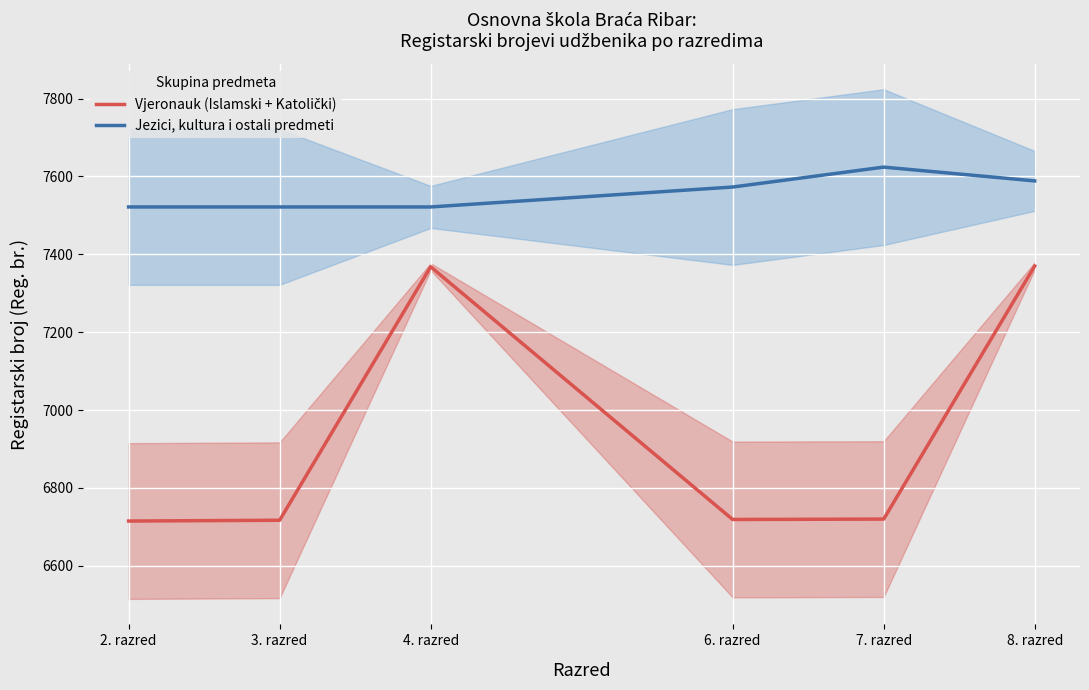

Reading right to left, list all the values displayed in this chart.

Vjeronauk (Islamski + Katolički): 8. razred=7370.0	7. razred=6720.0	6. razred=6719.0	4. razred=7368.0	3. razred=6717.0	2. razred=6715.0
Jezici, kultura i ostali predmeti: 8. razred=7588.6	7. razred=7624.0	6. razred=7572.8	4. razred=7521.7	3. razred=7521.7	2. razred=7521.7